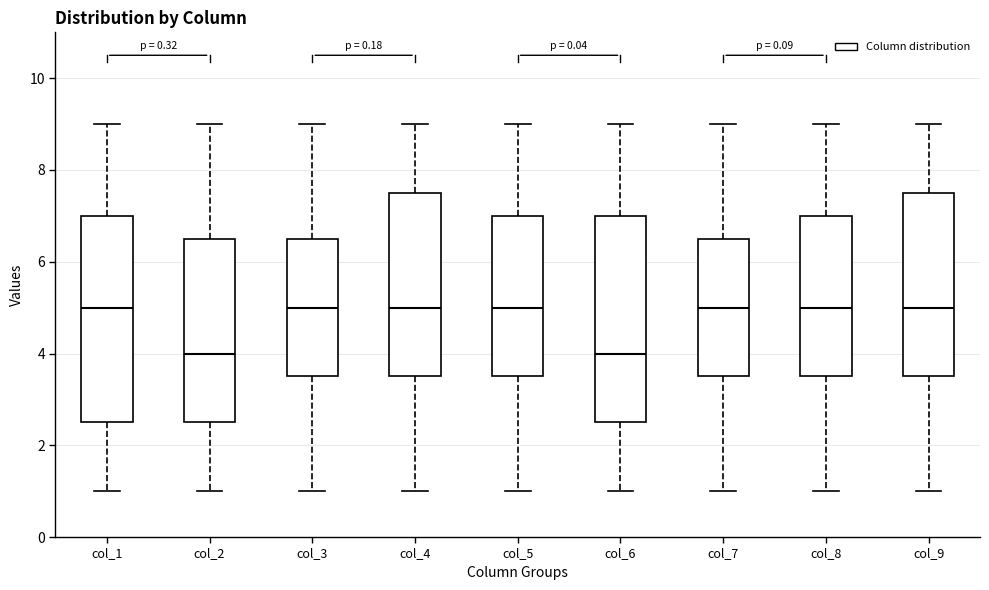

Reading left to right, read every box against the y-axis: the position of its median line, the range the box covers, and the ends of its whiskers. The values are not printed on the chart, so give them approximately, as read against the axis.

col_1: median 5.0, box 2.6 to 7.0, whiskers 1.0 to 9.0
col_2: median 4.0, box 2.6 to 6.6, whiskers 1.0 to 9.0
col_3: median 5.0, box 3.6 to 6.6, whiskers 1.0 to 9.0
col_4: median 5.0, box 3.6 to 7.6, whiskers 1.0 to 9.0
col_5: median 5.0, box 3.6 to 7.0, whiskers 1.0 to 9.0
col_6: median 4.0, box 2.6 to 7.0, whiskers 1.0 to 9.0
col_7: median 5.0, box 3.6 to 6.6, whiskers 1.0 to 9.0
col_8: median 5.0, box 3.6 to 7.0, whiskers 1.0 to 9.0
col_9: median 5.0, box 3.6 to 7.6, whiskers 1.0 to 9.0